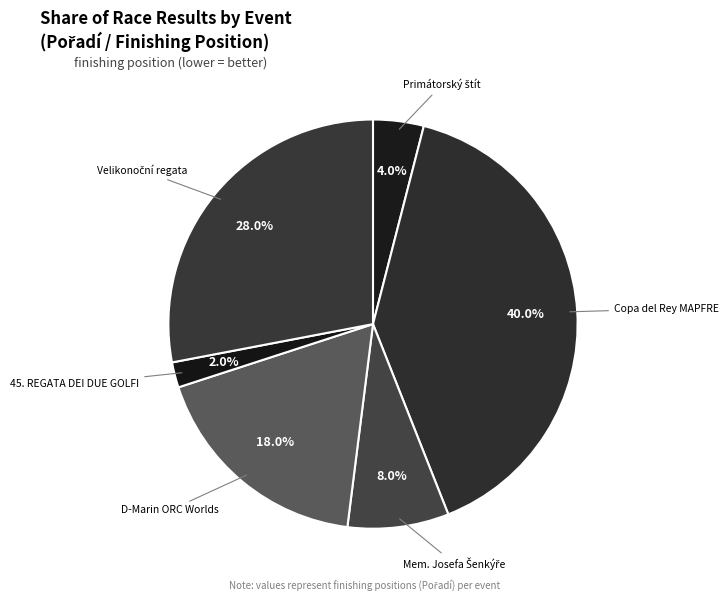

What is the largest slice in the pie chart?

Copa del Rey MAPFRE